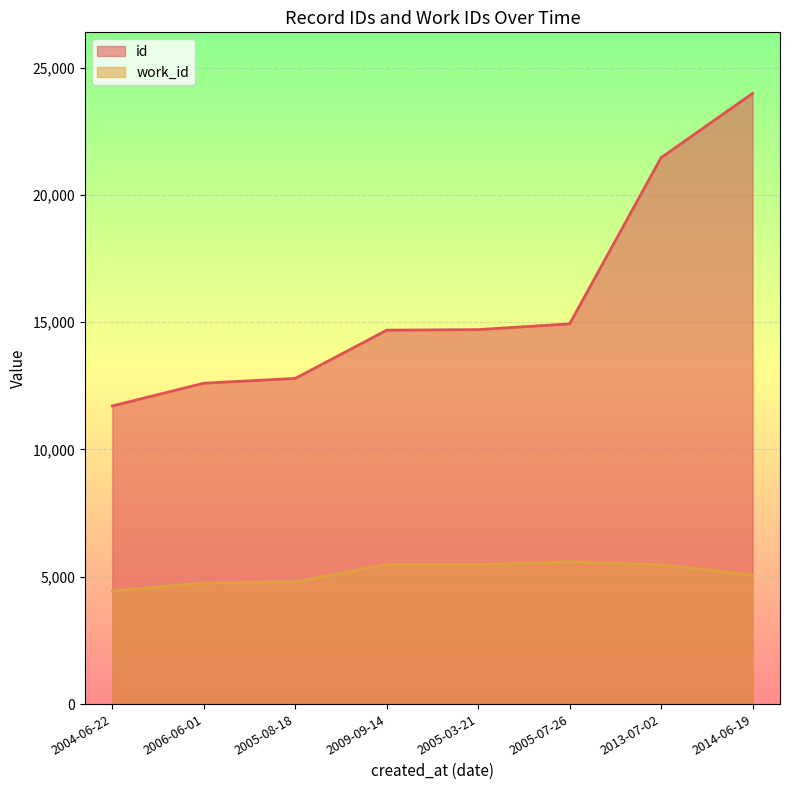

At which category is the sum across all series the highest?

2014-06-19